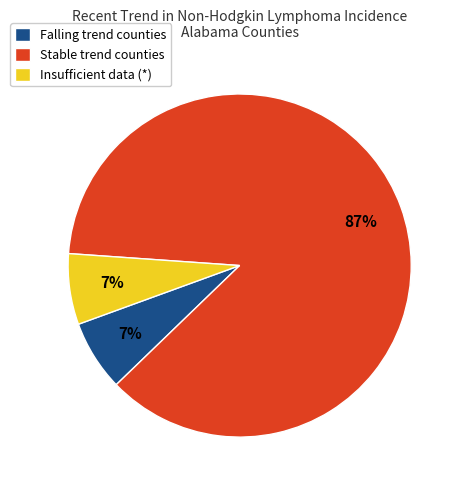

To the nearest percent, what is the combined percentage of Stable trend counties and Insufficient data (*)?

93%